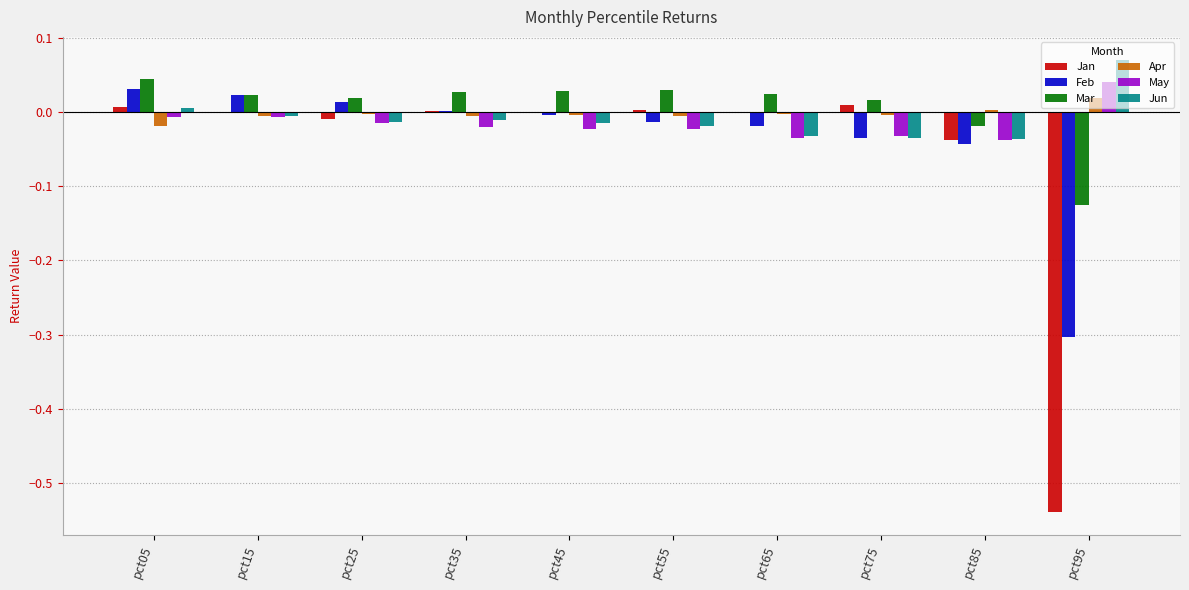

Is it true that Apr equals -0.0 at pct55?

True